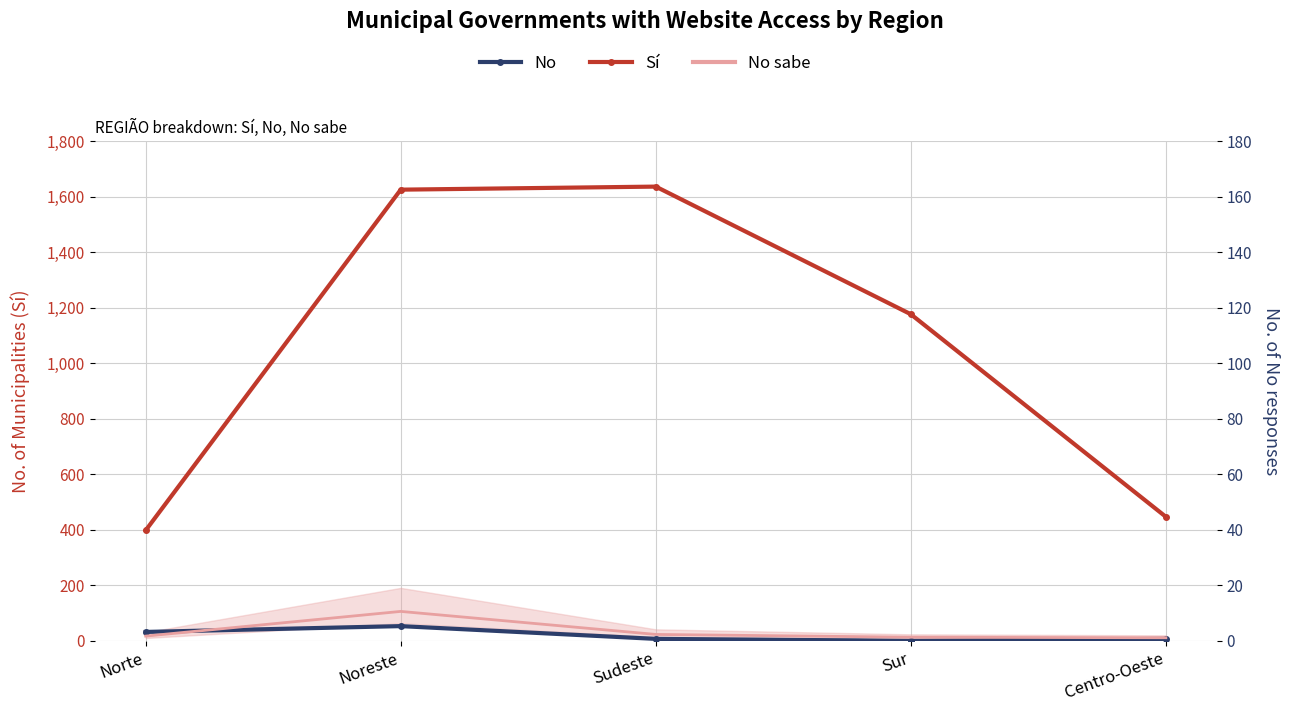

Reading right to left, extract all data points from this chart.

No: 7	0	7	53	32
Sí: 447	1177	1637	1626	398
No sabe: 11	13	23	106	17